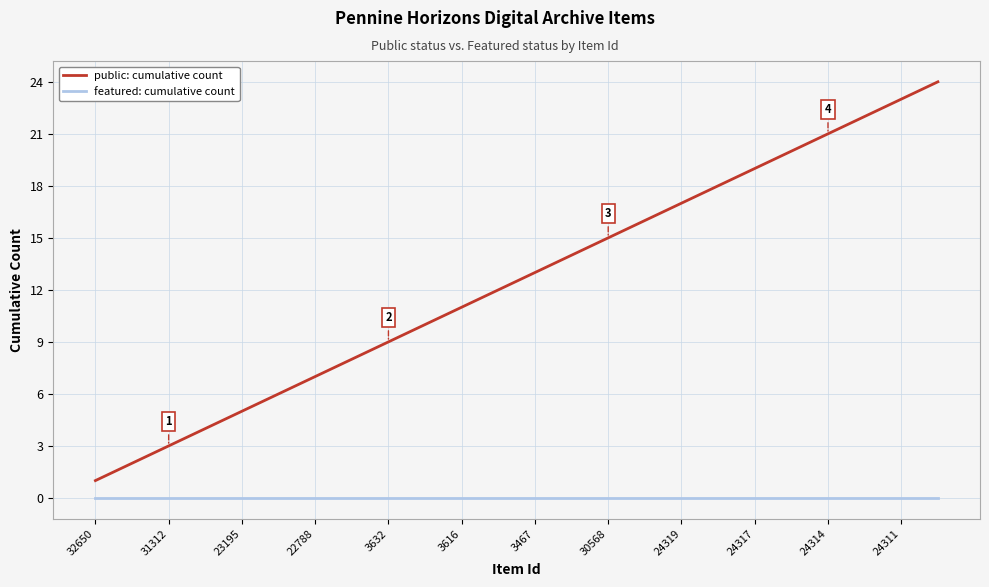

True or false: featured: cumulative count and public: cumulative count intersect in this chart.

False